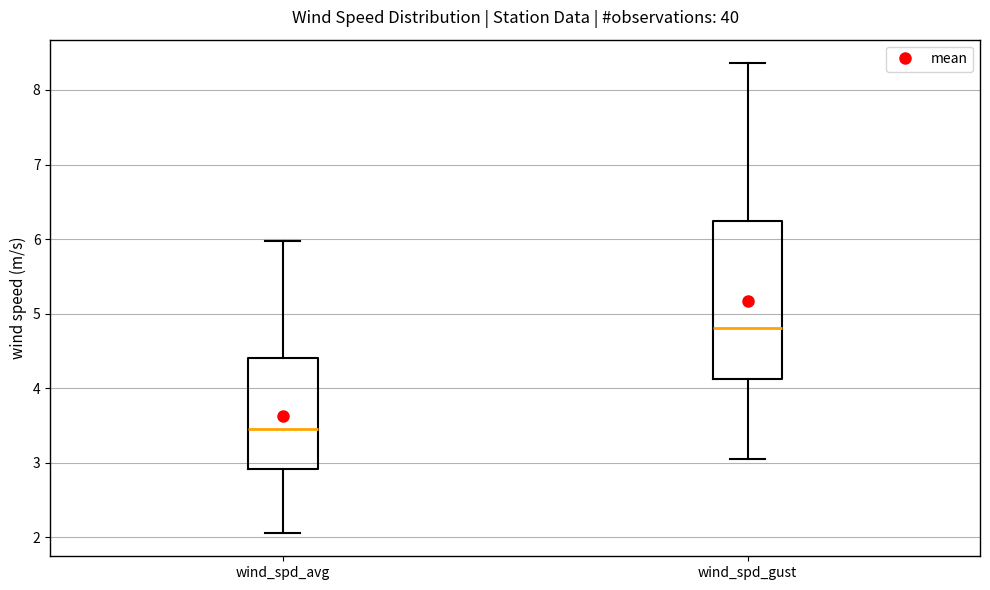

Reading left to right, transcribe this box plot: for each box, give where its median line is, the range the box spans, and where its two whiskers end, as read against the y-axis. The values are not printed on the chart, so give them approximately, as read against the axis.

wind_spd_avg: median 3.5, box 2.9 to 4.4, whiskers 2.1 to 6.0
wind_spd_gust: median 4.8, box 4.1 to 6.2, whiskers 3.1 to 8.4